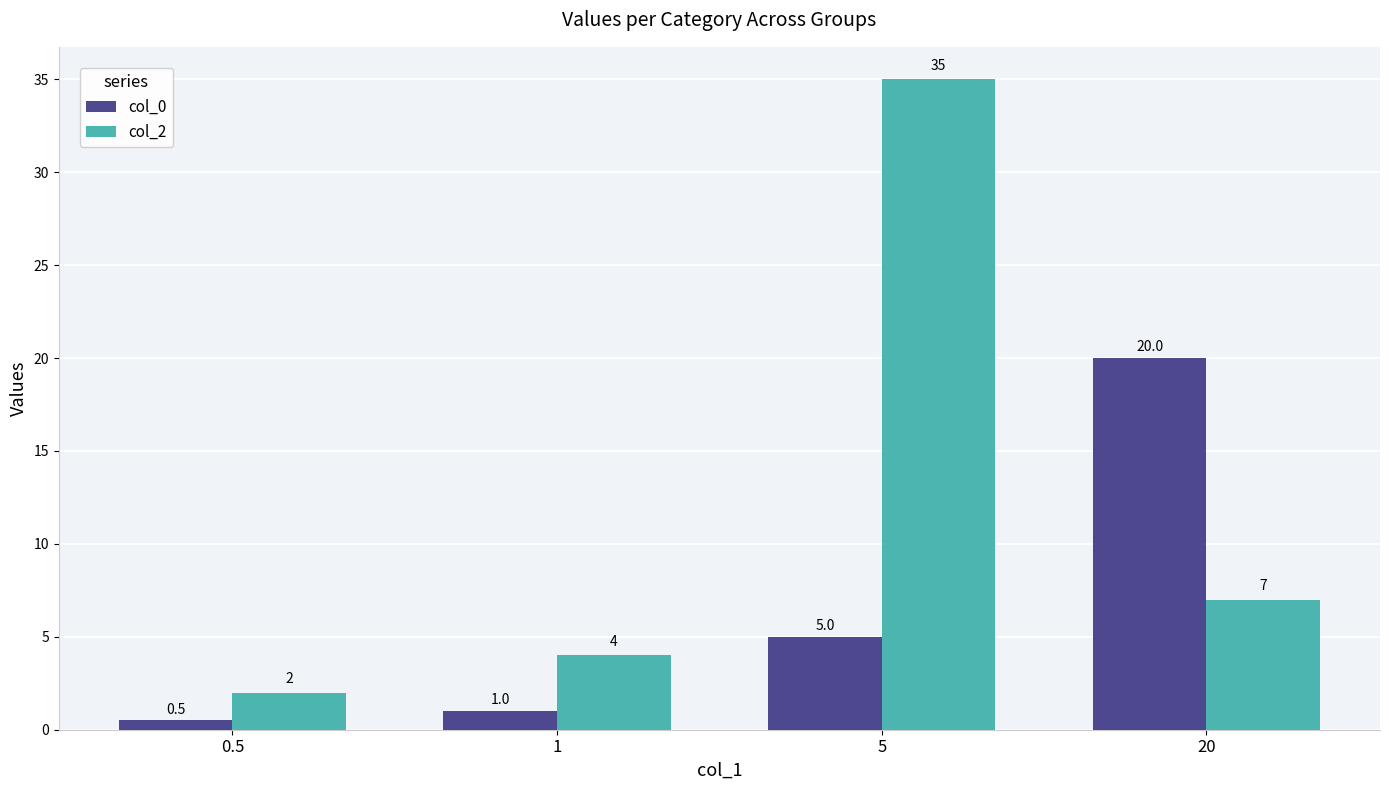

At how many categories does at least one series exceed 11?

2